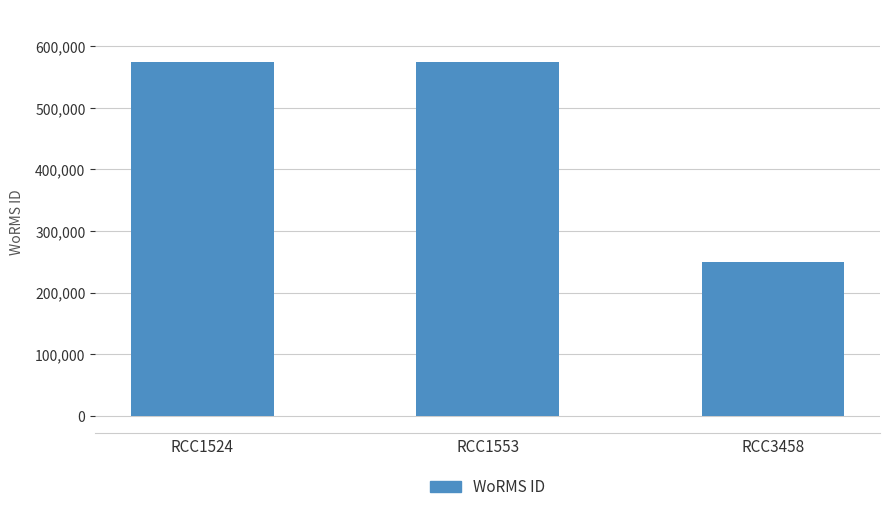

Reading left to right, transcribe all the data shown in this chart.

RCC1524=573929	RCC1553=573929	RCC3458=249731